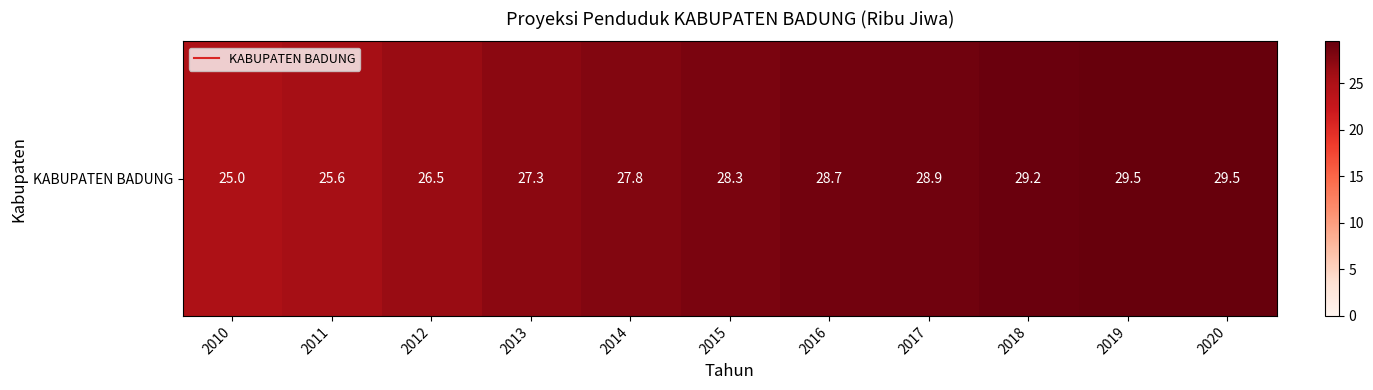

Is it true that the value at 2012 is 26.5?

True